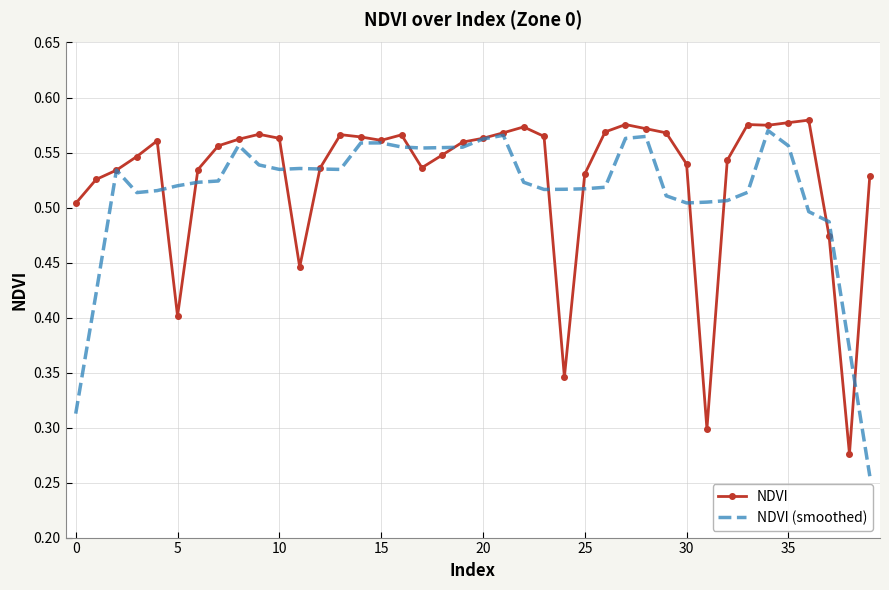

List the series in order of their peak value, lowest first.

NDVI (smoothed), NDVI